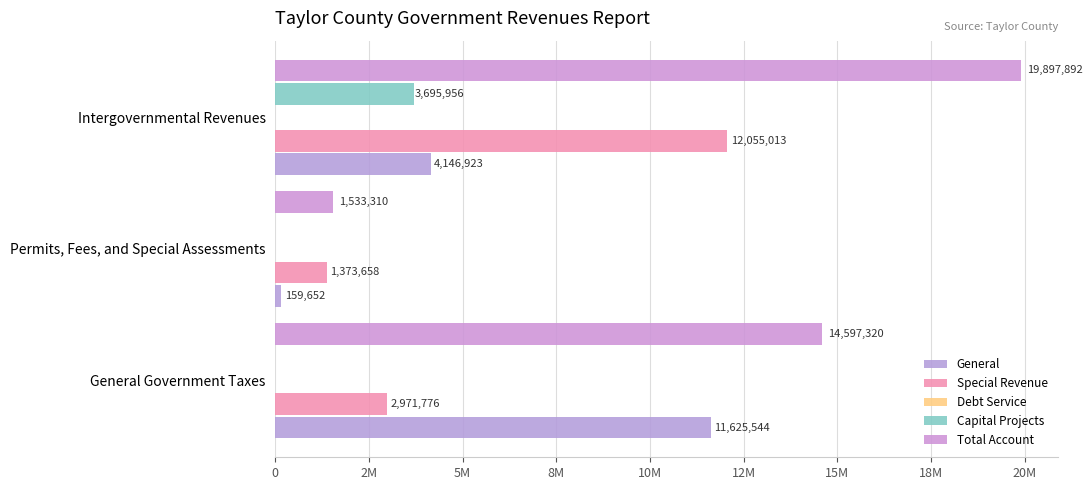

What are all the series names shown in the legend?

General, Special Revenue, Debt Service, Capital Projects, Total Account